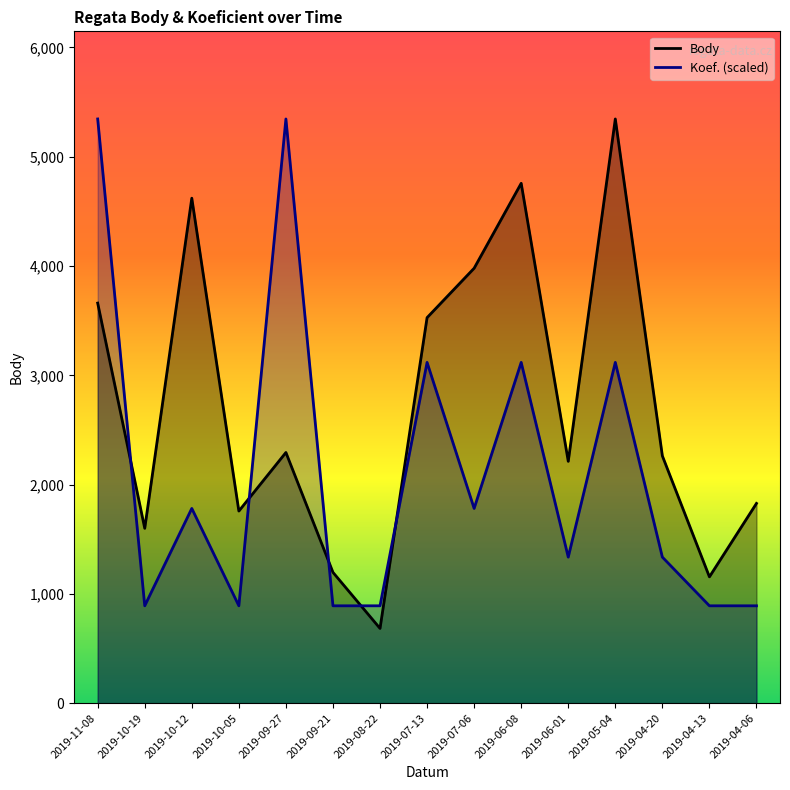

Reading left to right, transcribe all the data shown in this chart.

Body: 3661.0	1600.0	4621.0	1758.0	2294.0	1197.0	684.0	3528.0	3980.0	4757.0	2213.0	5346.0	2263.0	1156.0	1828.0
Koef.: 5346.0	891.0	1782.0	891.0	5346.0	891.0	891.0	3118.5	1782.0	3118.5	1336.5	3118.5	1336.5	891.0	891.0